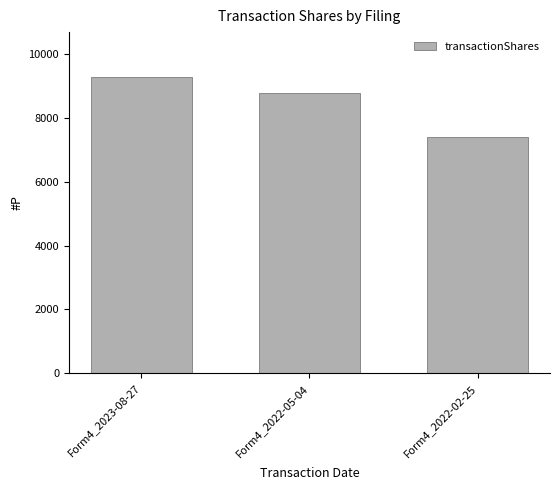

List the labels in order of value, smallest first.

Form4_2022-02-25, Form4_2022-05-04, Form4_2023-08-27